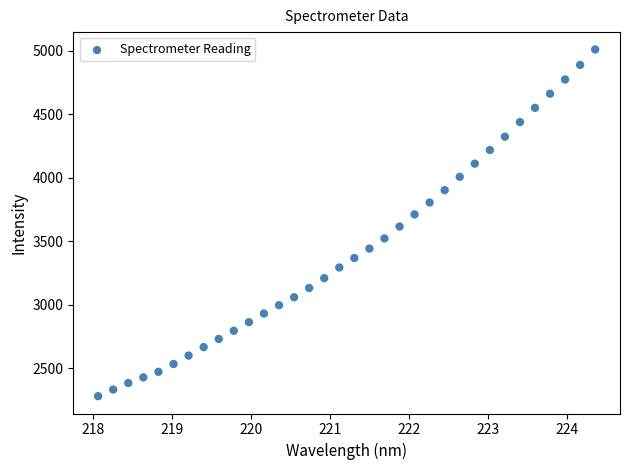

What is the range of Y values (max minus min)?

2729.9